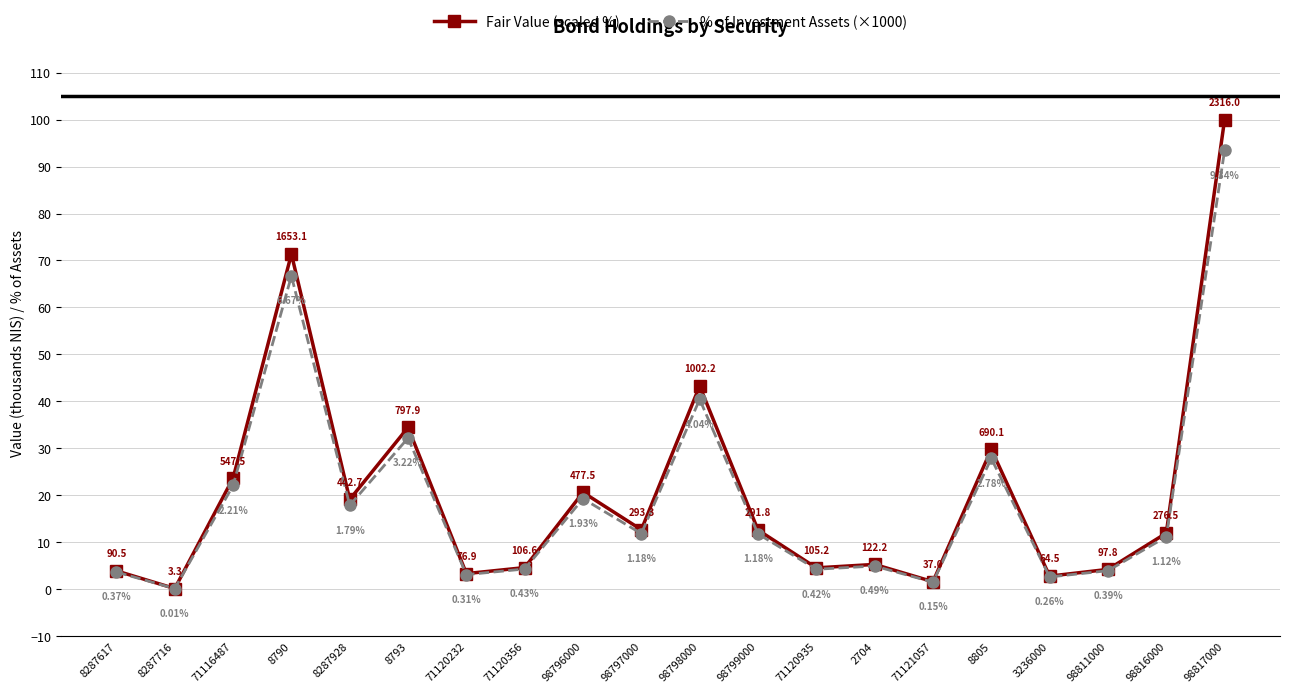

Does the chart have visible grid lines?

Yes